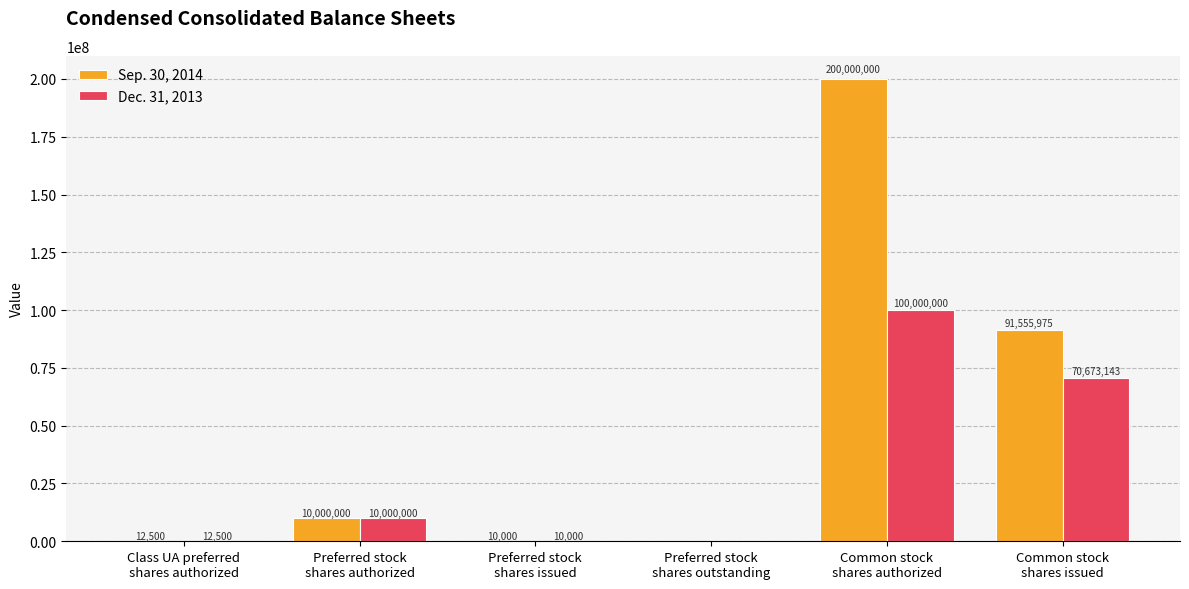

Read the Sep. 30, 2014 value at Preferred stock
shares authorized.

10000000